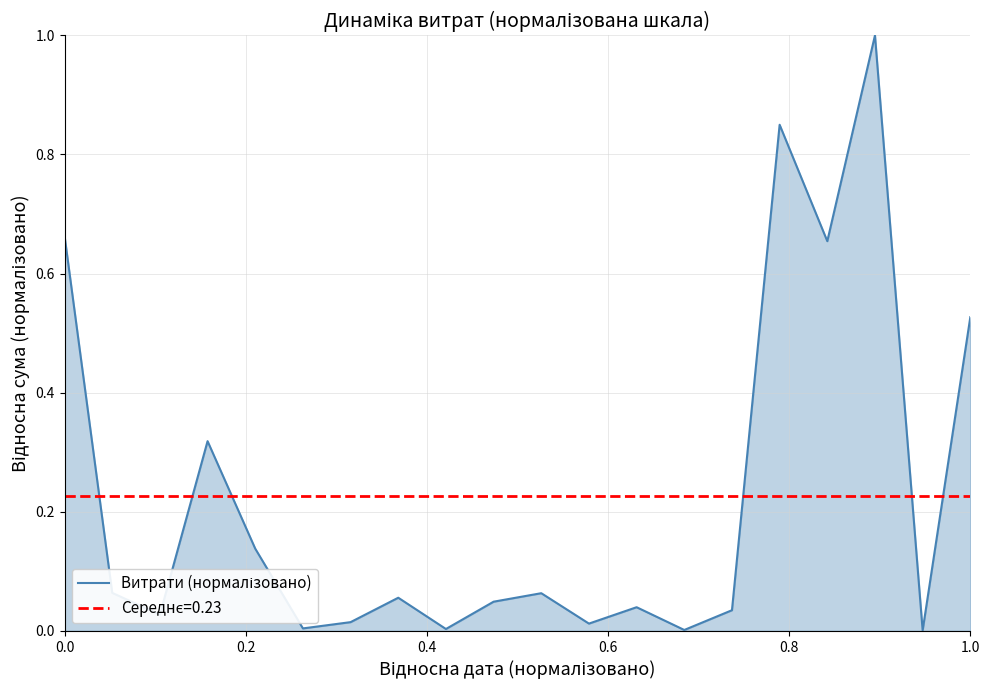

Reading left to right, extract all data points from this chart.

0.7	0.1	0.0	0.3	0.1	0.0	0.0	0.1	0.0	0.0	0.1	0.0	0.0	0.0	0.0	0.8	0.7	1.0	0.0	0.5